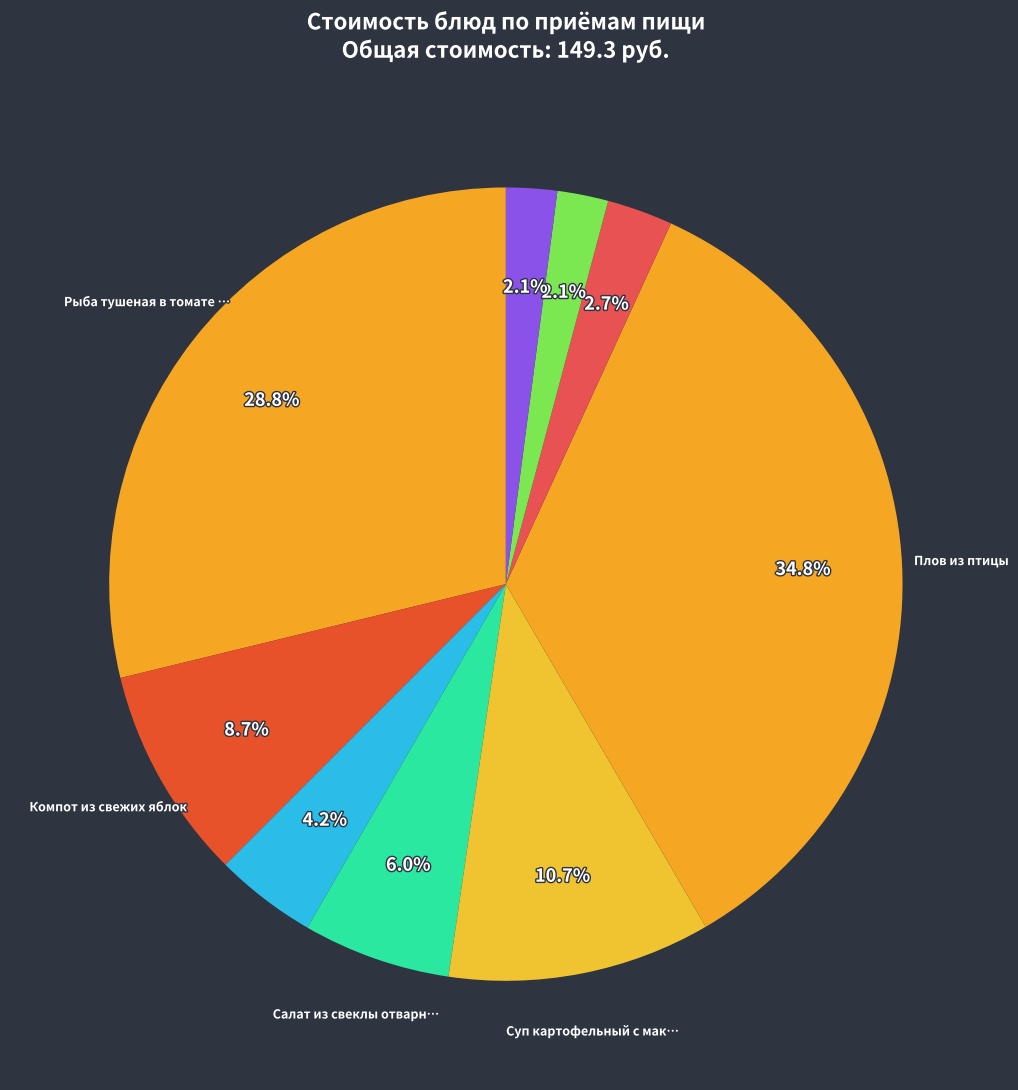

Count the number of slices in the pie.

9